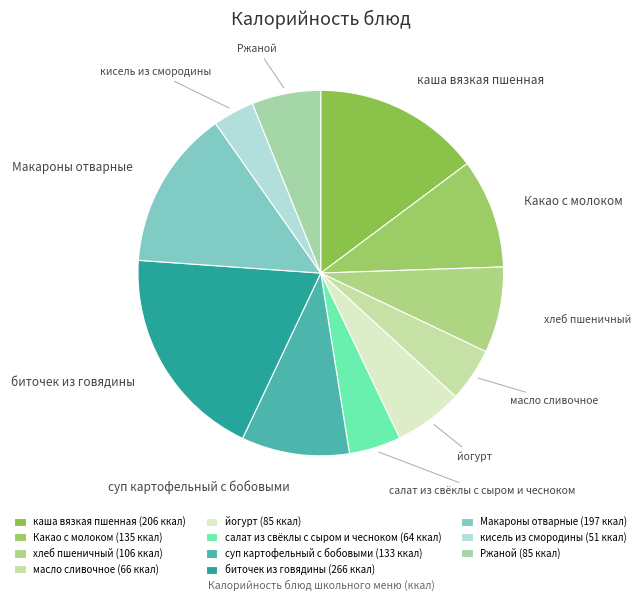

Does биточек из говядины account for over 50% of the chart?

No